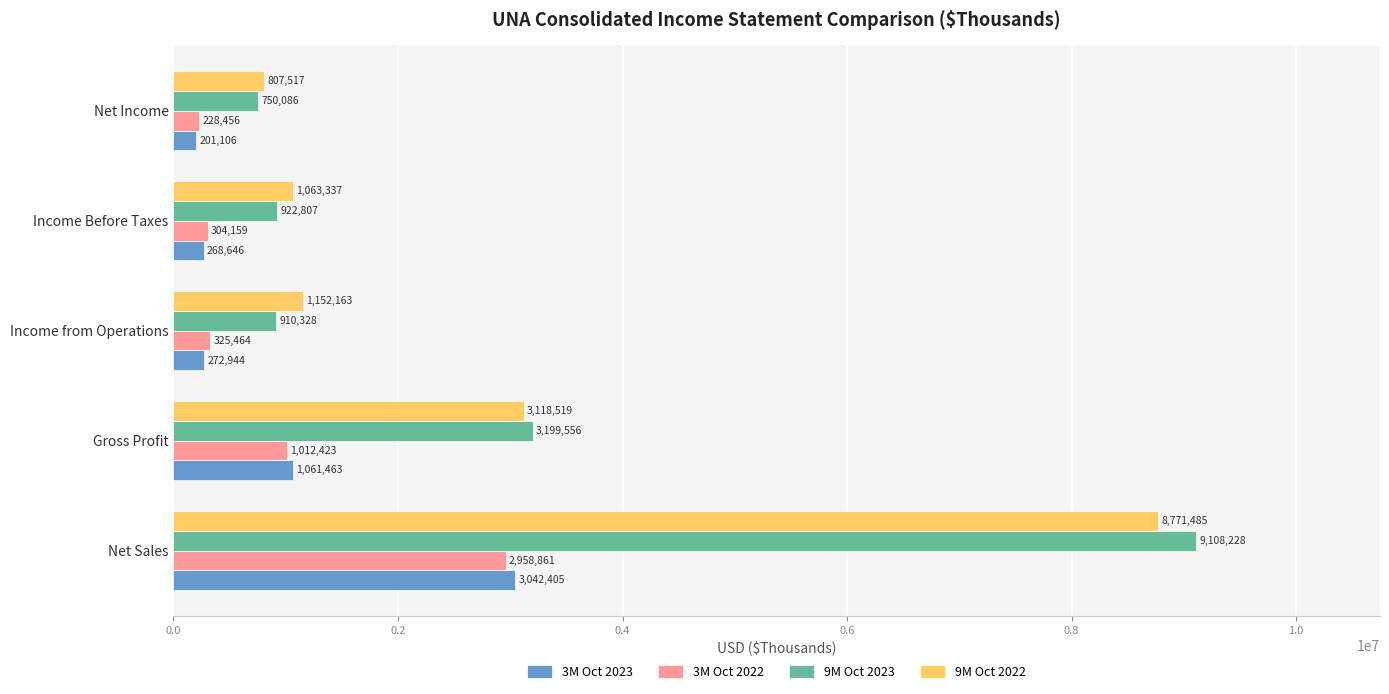

At which category is the sum across all series the highest?

Net Sales